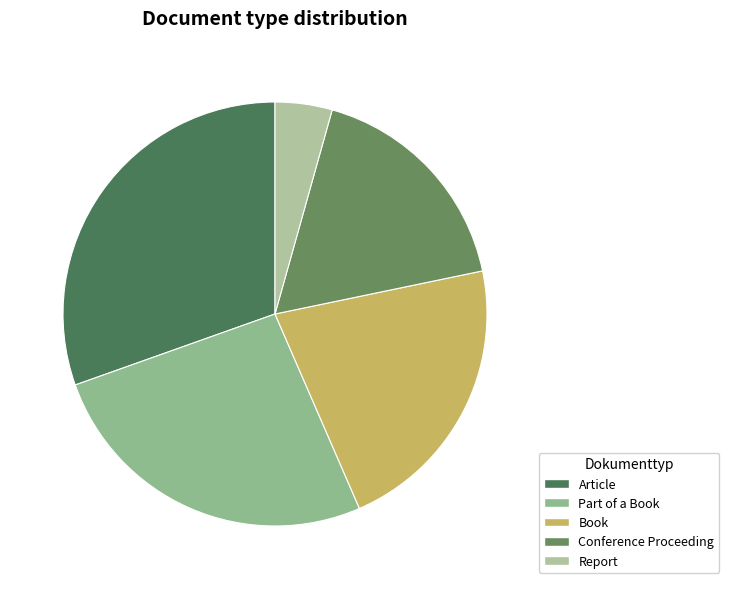

Which slice is the largest?

Article